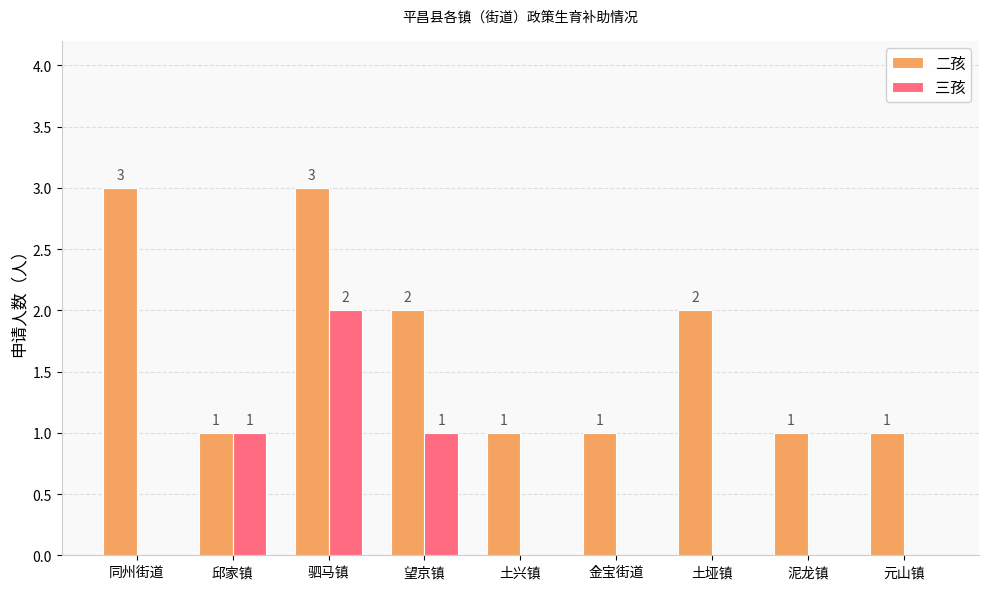

What is the highest value of the 二孩 series?

3